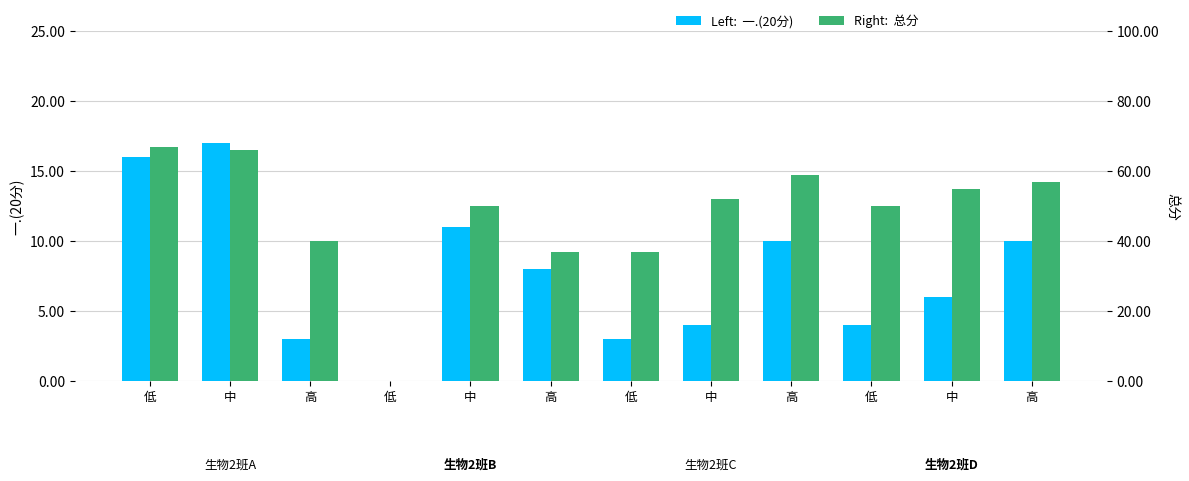

The 一.(20分) series shows 6 at 中. True or false?

True